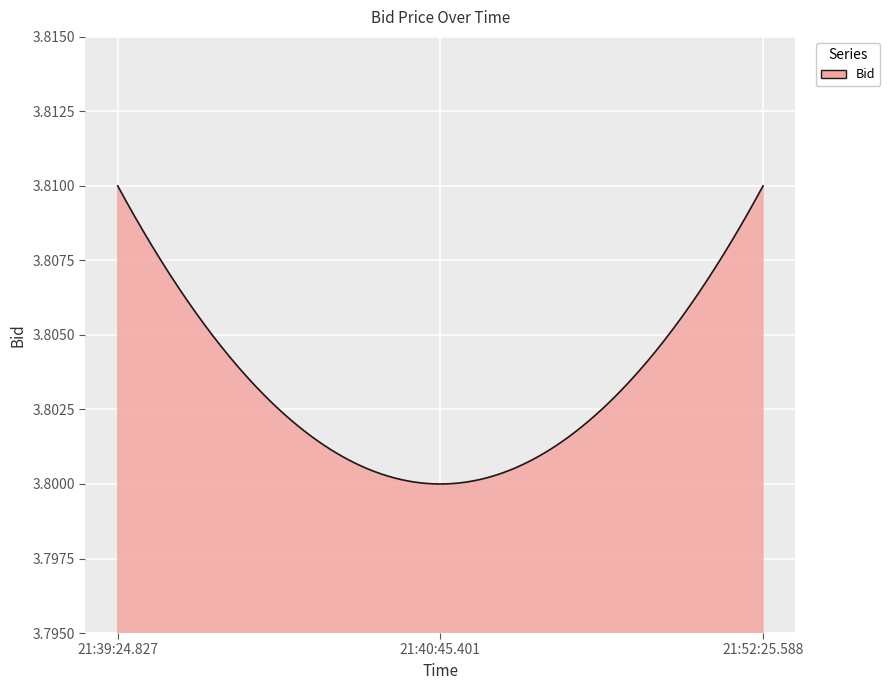

Which label corresponds to the largest value in the chart?

21:39:24.827